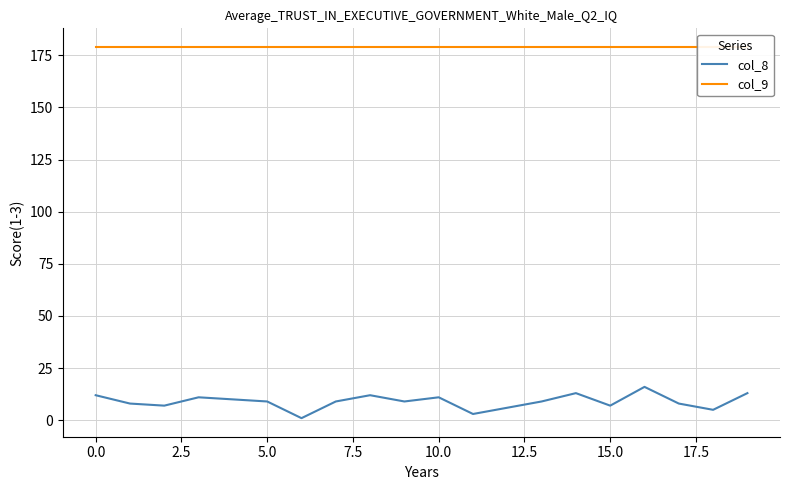

What is the minimum value for col_8?

1